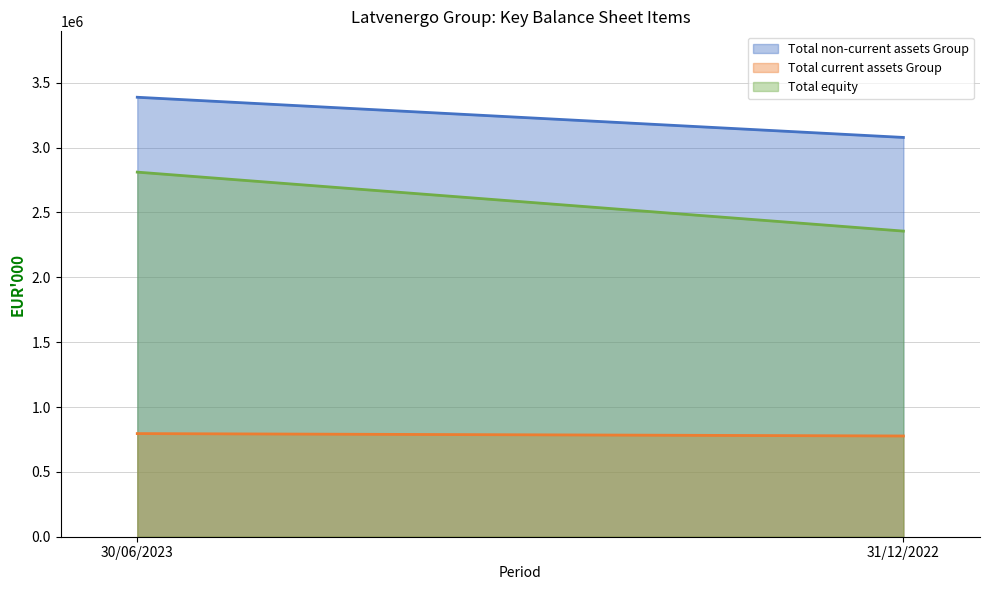

How many categories are shown in the chart?

2